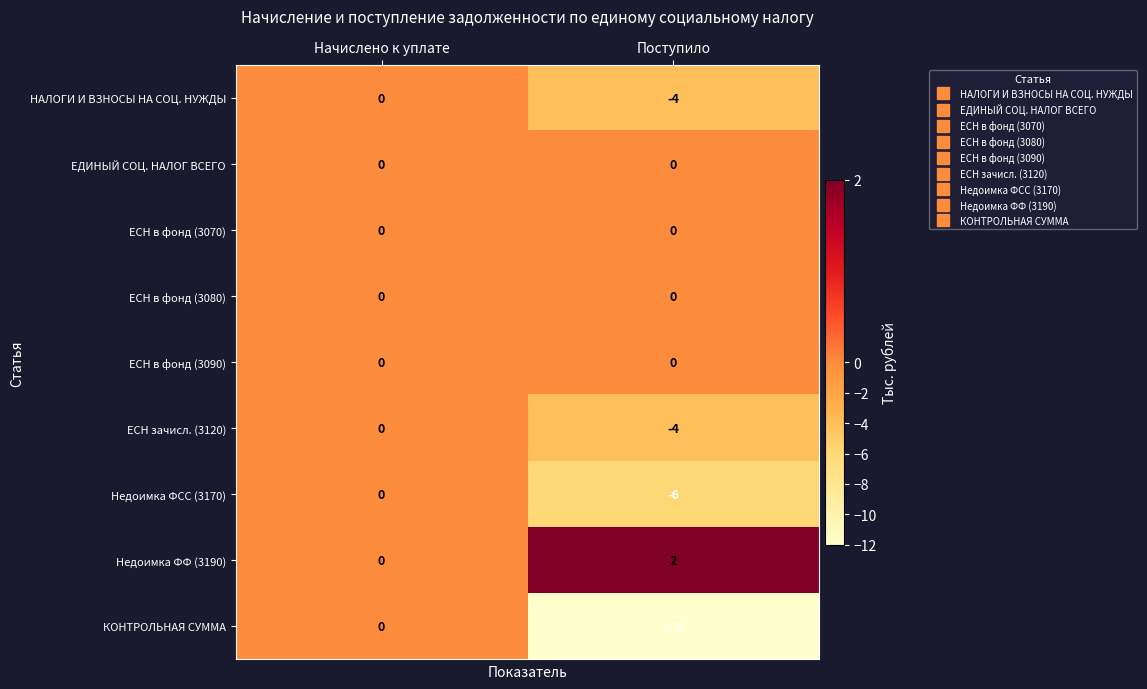

Reading right to left, extract all data points from this chart.

НАЛОГИ И ВЗНОСЫ НА СОЦ. НУЖДЫ: -4	0
ЕДИНЫЙ СОЦ. НАЛОГ ВСЕГО: 0	0
ЕСН в фонд (3070): 0	0
ЕСН в фонд (3080): 0	0
ЕСН в фонд (3090): 0	0
ЕСН зачисл. (3120): -4	0
Недоимка ФСС (3170): -6	0
Недоимка ФФ (3190): 2	0
КОНТРОЛЬНАЯ СУММА: -12	0